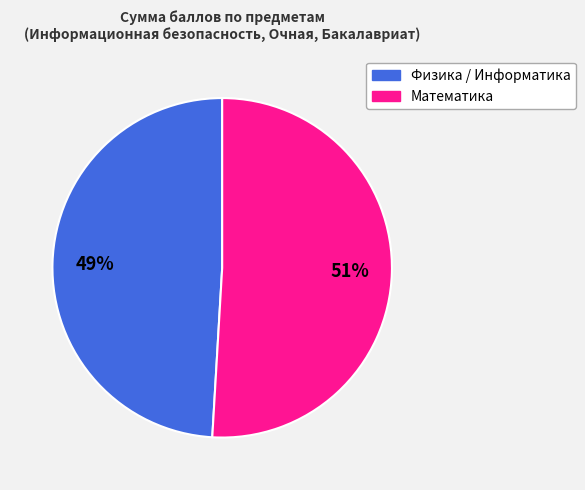

Is there any slice that represents more than half of the pie?

Yes